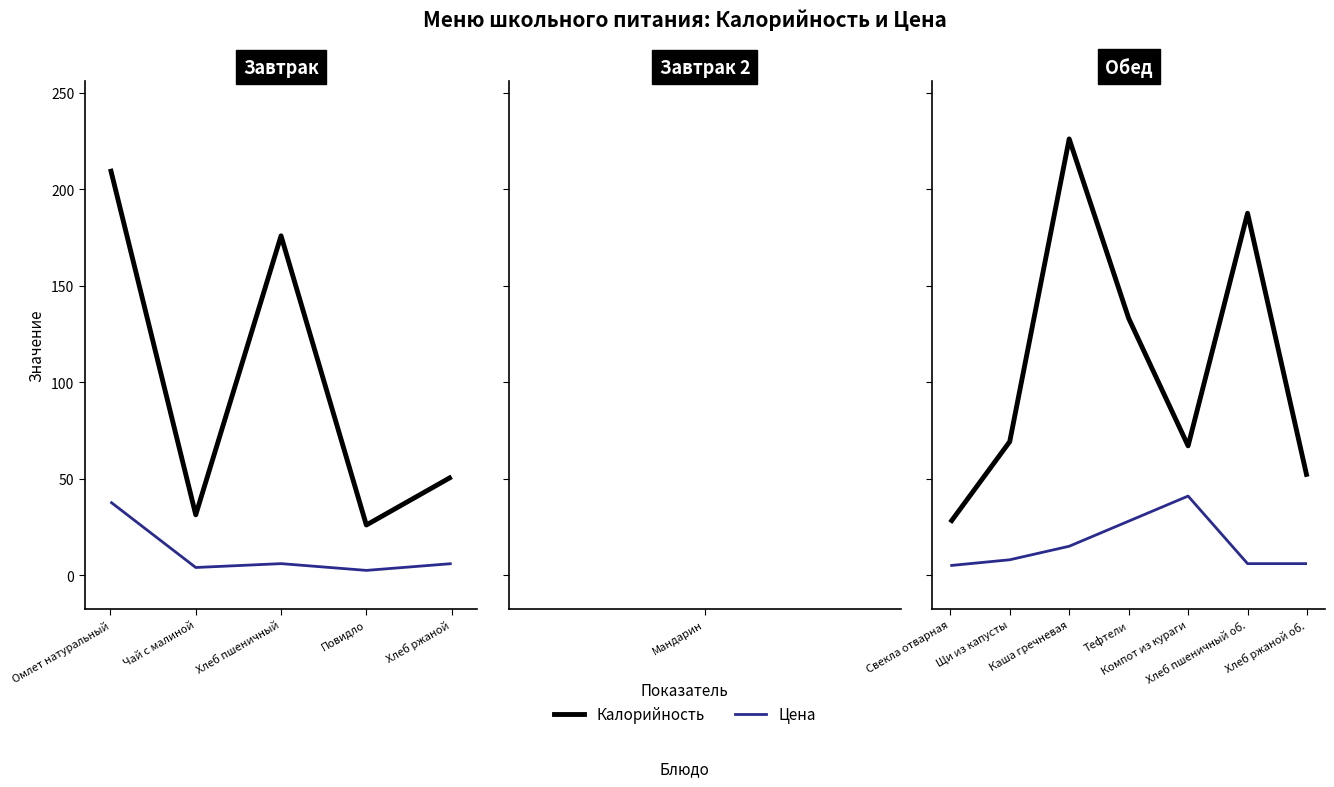

What position from the left is Щи из капусты?

2